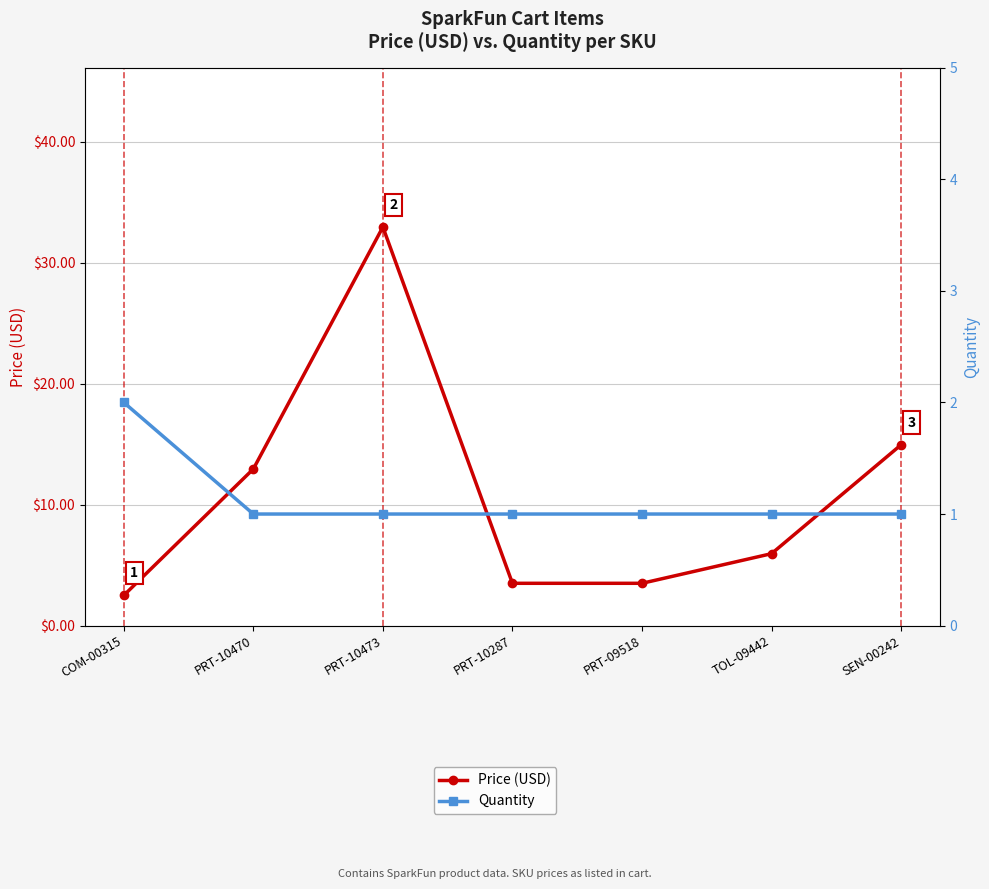

Is the value of Price (USD) at PRT-10473 greater than the value of Quantity at SEN-00242?

Yes